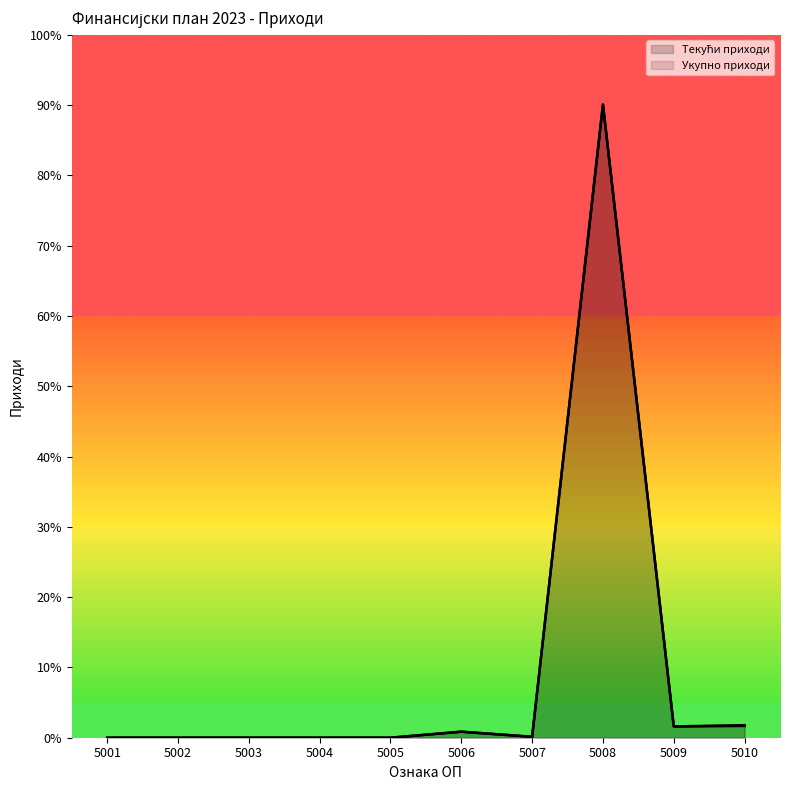

At which label is Укупно приходи closest to 126125500?

5010